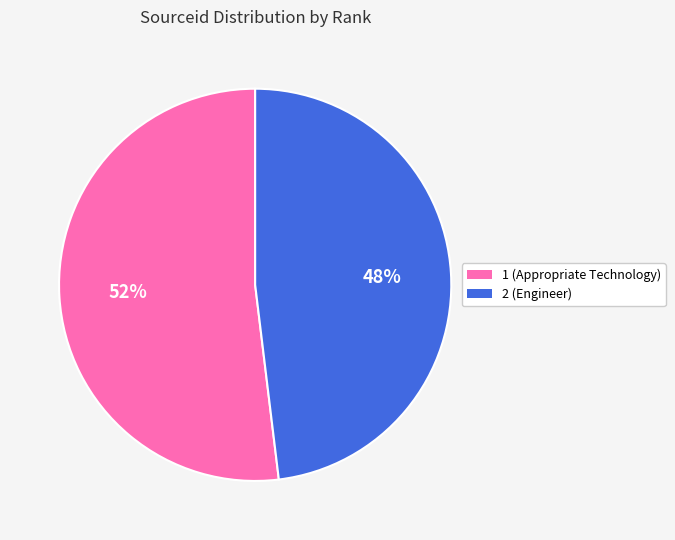

Which category has the biggest portion of the pie?

1